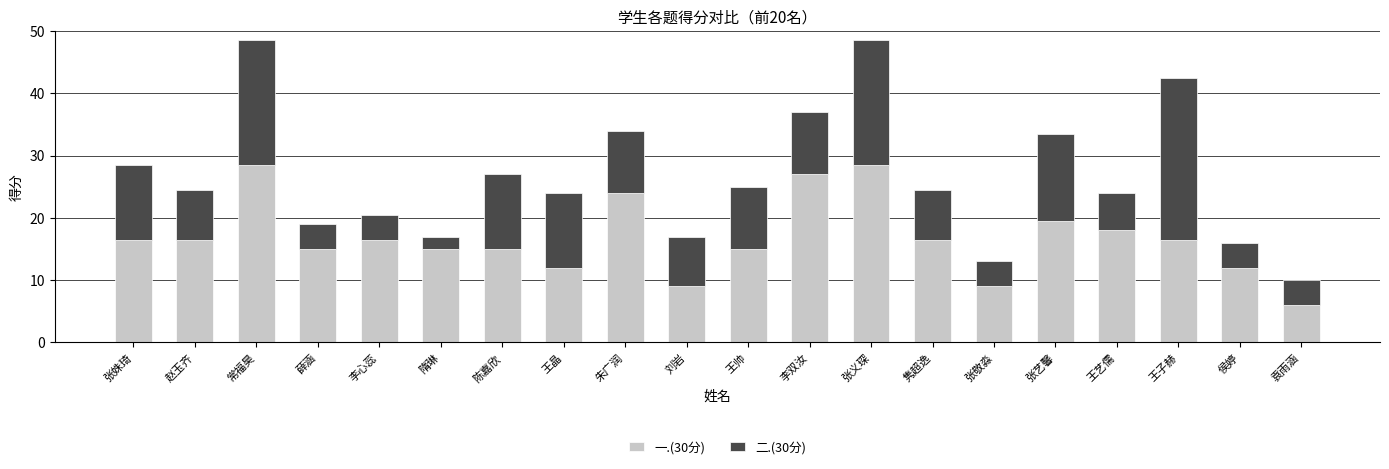

How many bars are there in total?

20